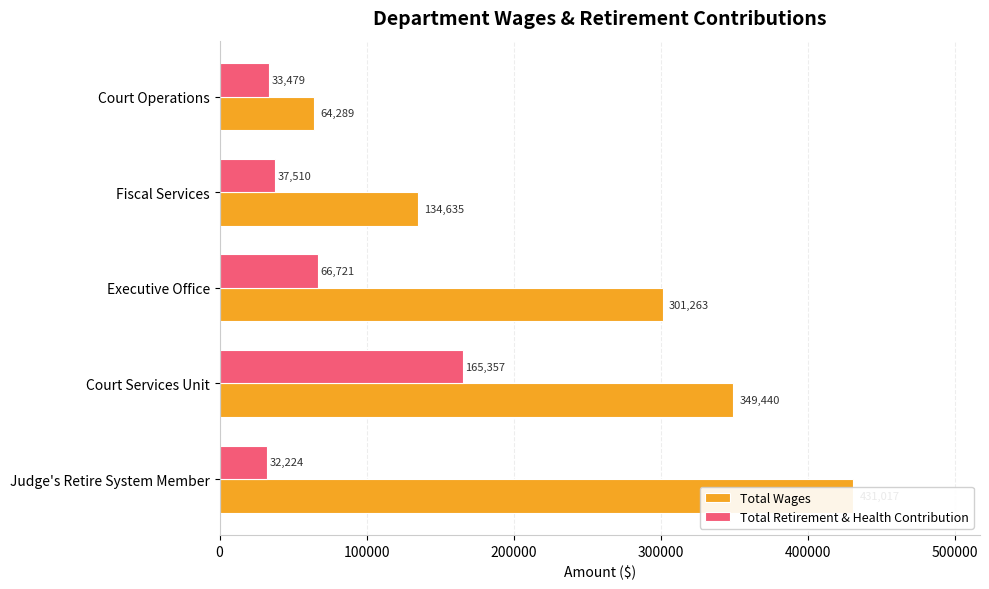

At how many categories does at least one series exceed 323059?

2